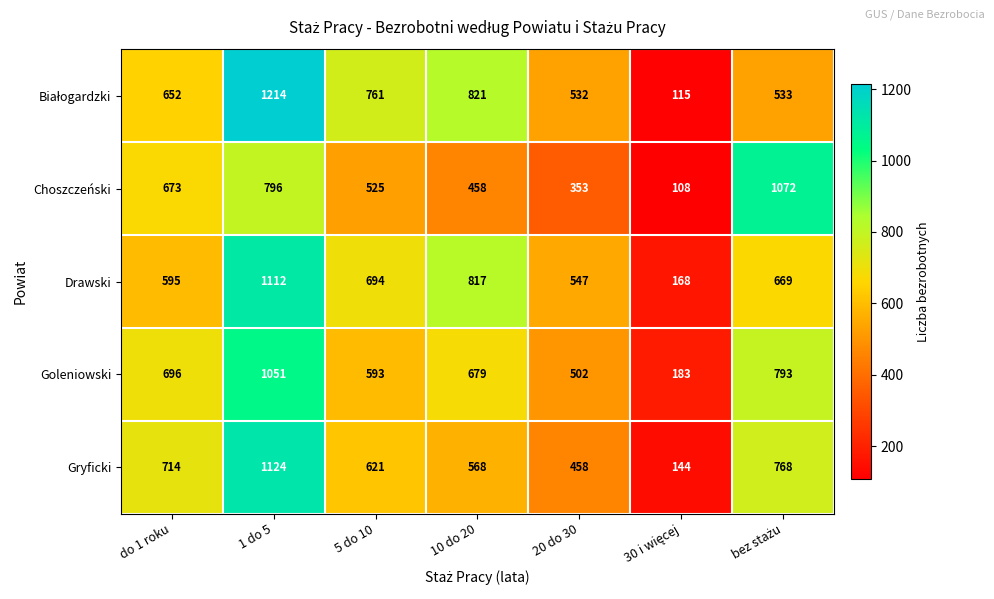

Which series changed the most between do 1 roku and 10 do 20?

Drawski